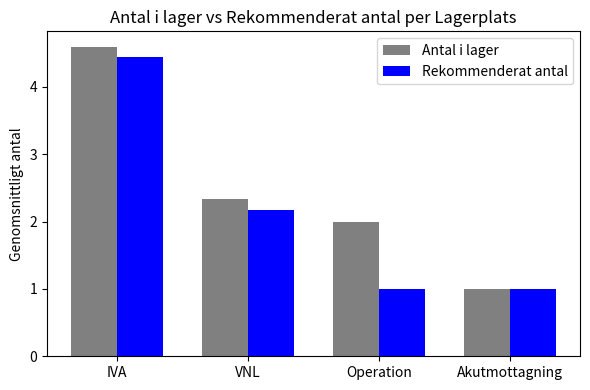

Between VNL and Akutmottagning, which series saw the biggest shift?

Antal i lager